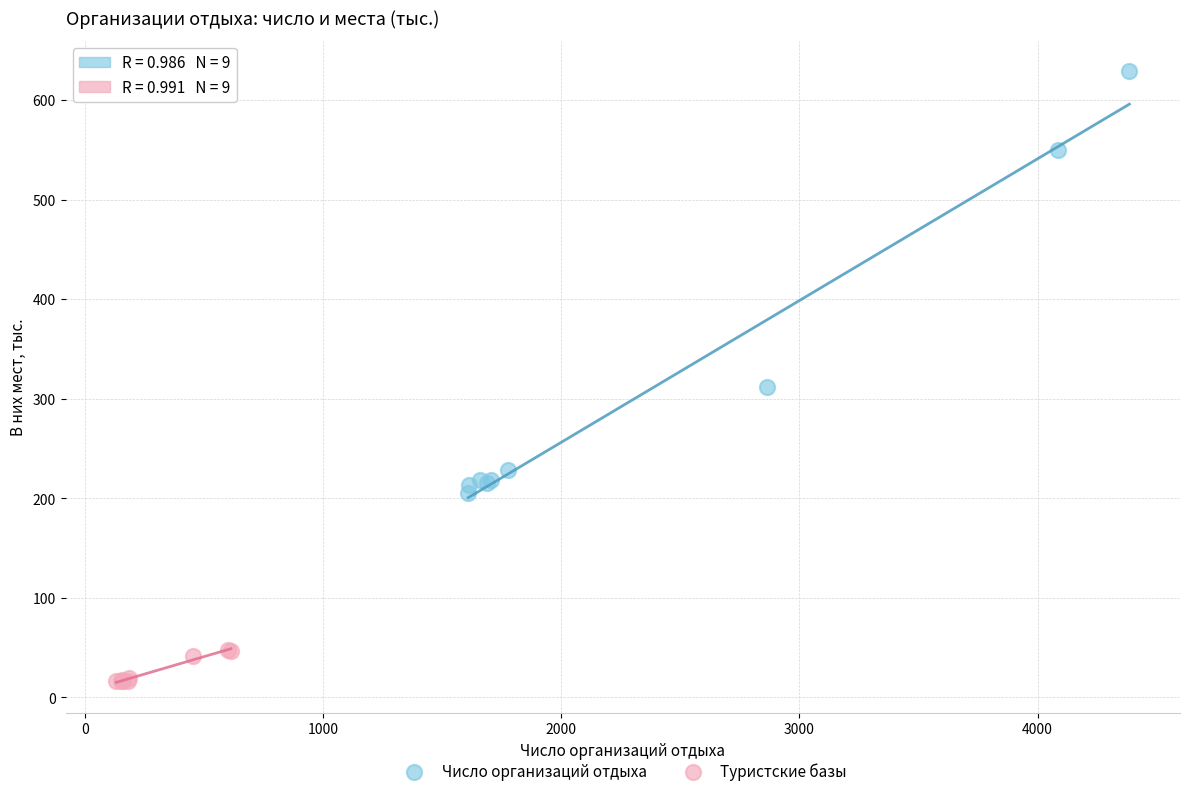

Which series reaches the minimum Y coordinate?

Туристские базы